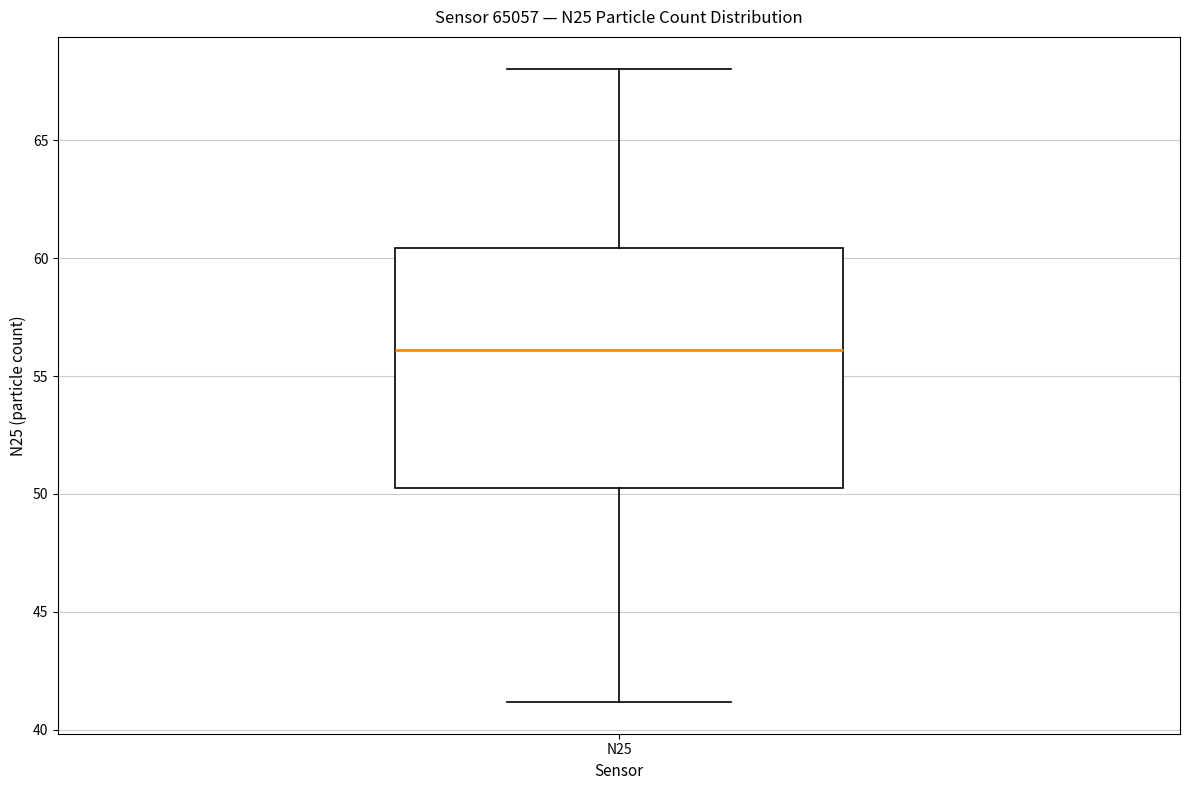

Transcribe this box plot: give where the median line is, the range the box spans, and where the two whiskers end, as read against the y-axis. The values are not printed on the chart, so give them approximately, as read against the axis.

median 56.0, box 50.5 to 60.5, whiskers 41.0 to 68.0